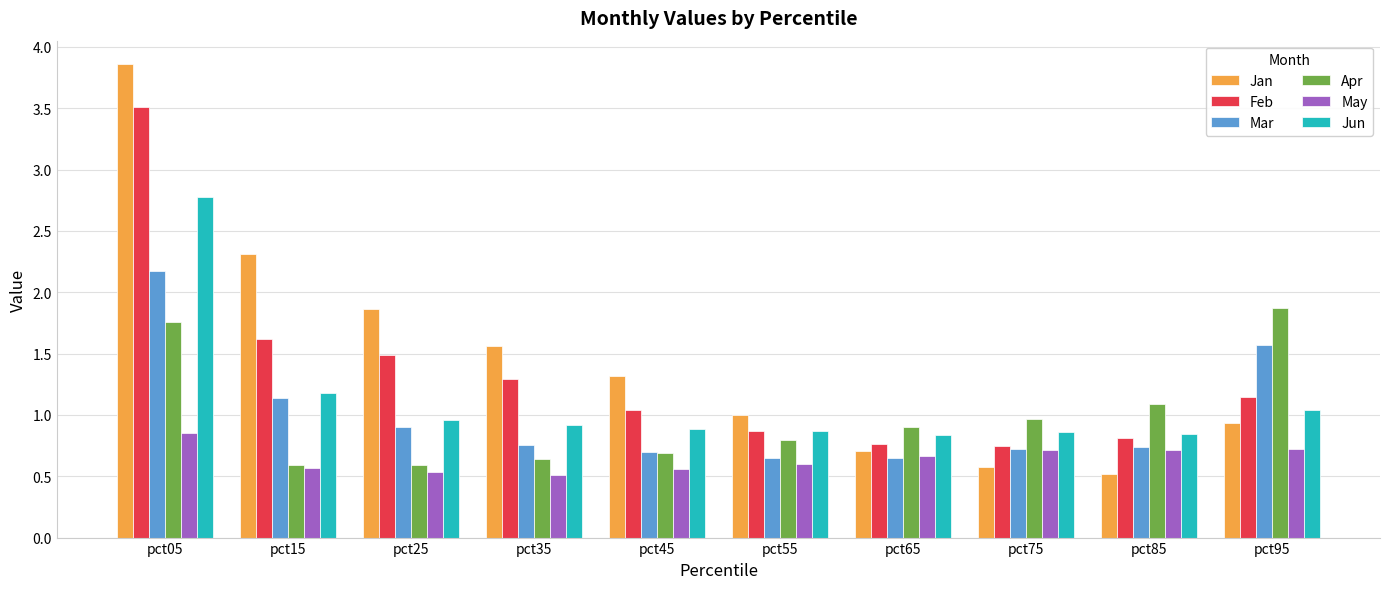

Which series has the largest range (max minus min)?

Jan